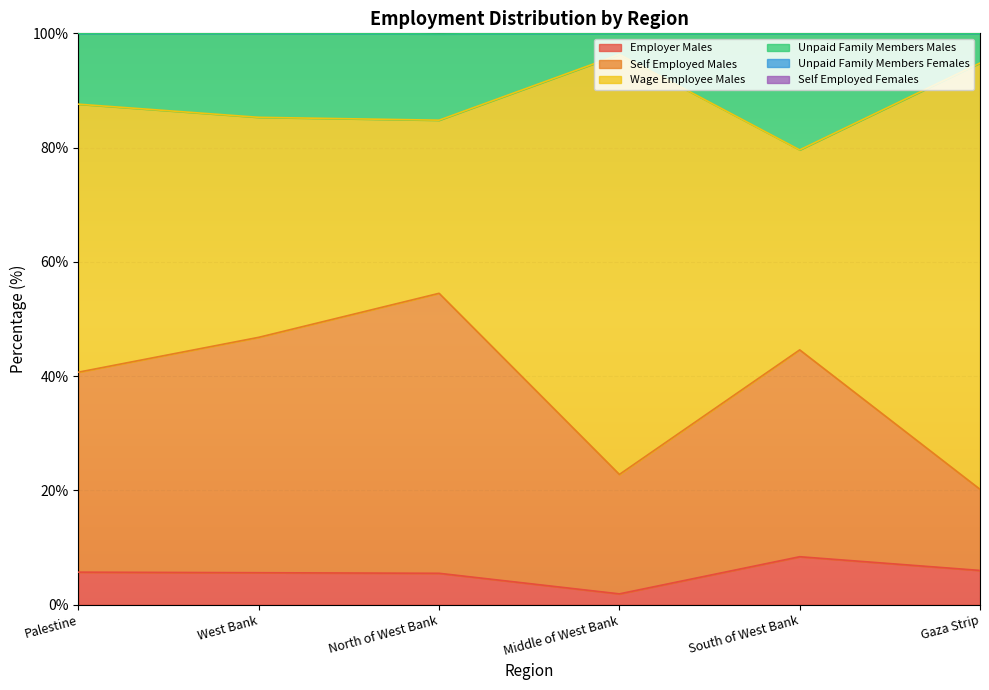

True or false: Self Employed Males and Employer Males cross at least once.

False